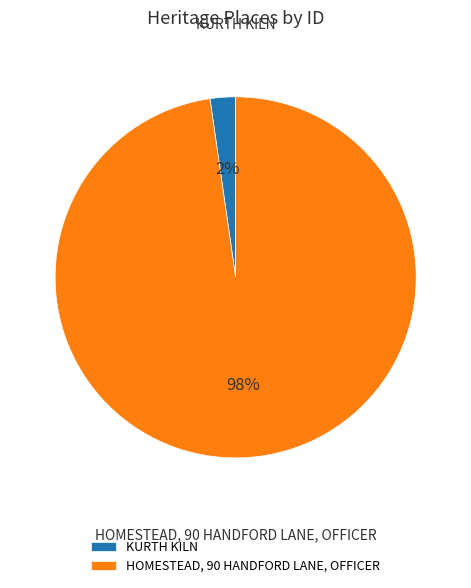

How many slices are in this pie chart?

2